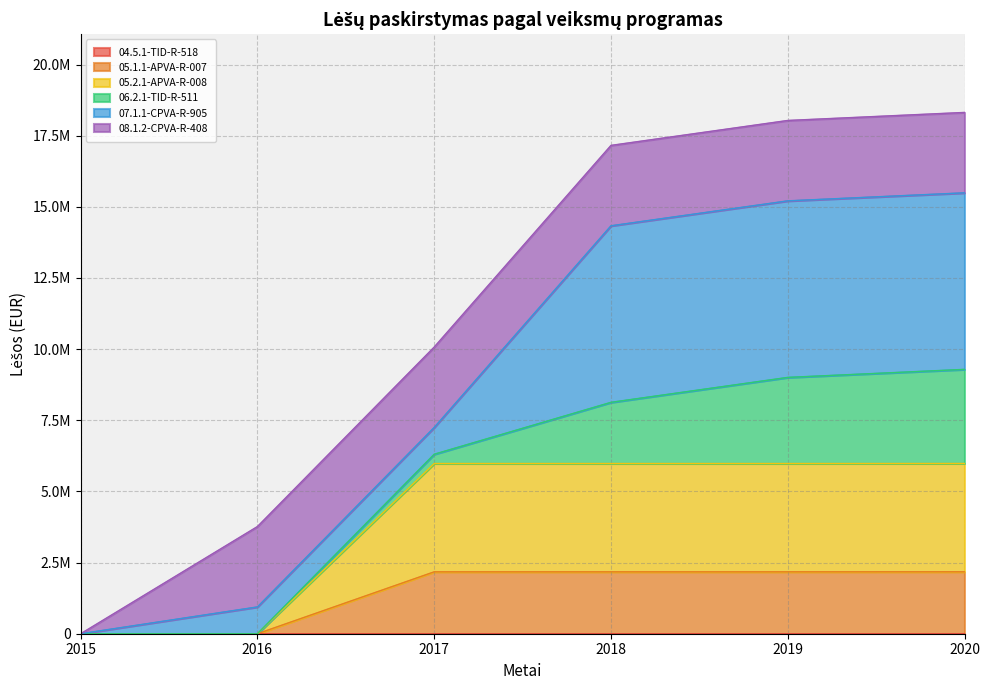

Does the chart display data point markers on the line(s)?

No